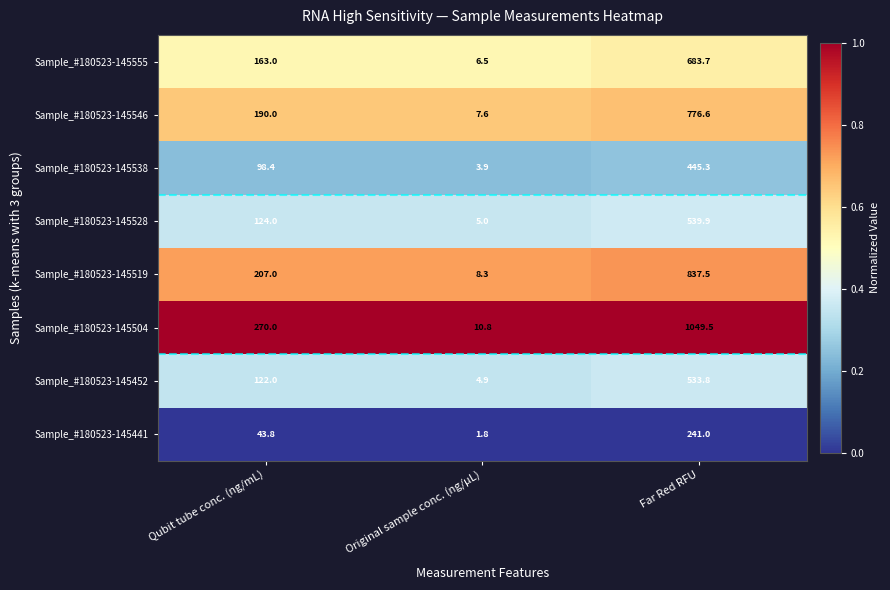

What is the greatest value displayed?

1049.5